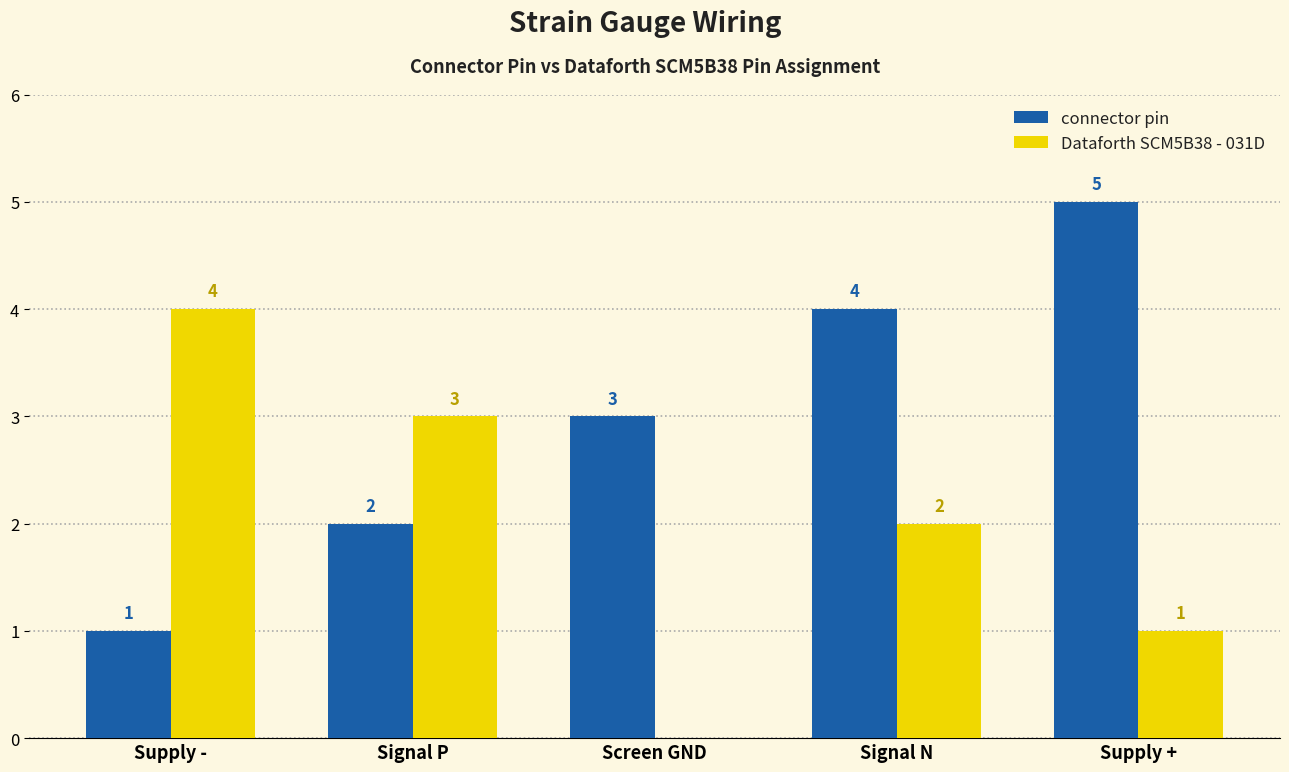

Reading left to right, extract all data points from this chart.

connector pin: Supply -=1	Signal P=2	Screen GND=3	Signal N=4	Supply +=5
Dataforth SCM5B38 - 031D: Supply -=4	Signal P=3	Screen GND=0	Signal N=2	Supply +=1